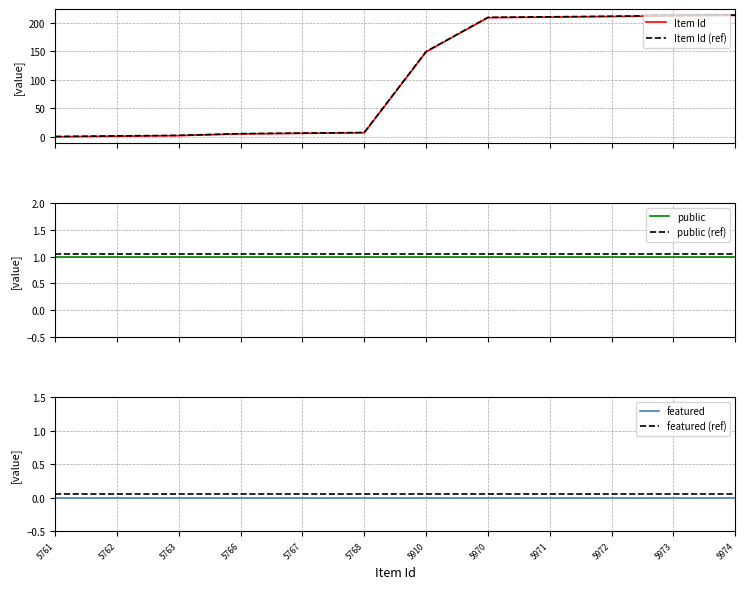

The Item Id (ref) series shows 0.8 at 5761. True or false?

False